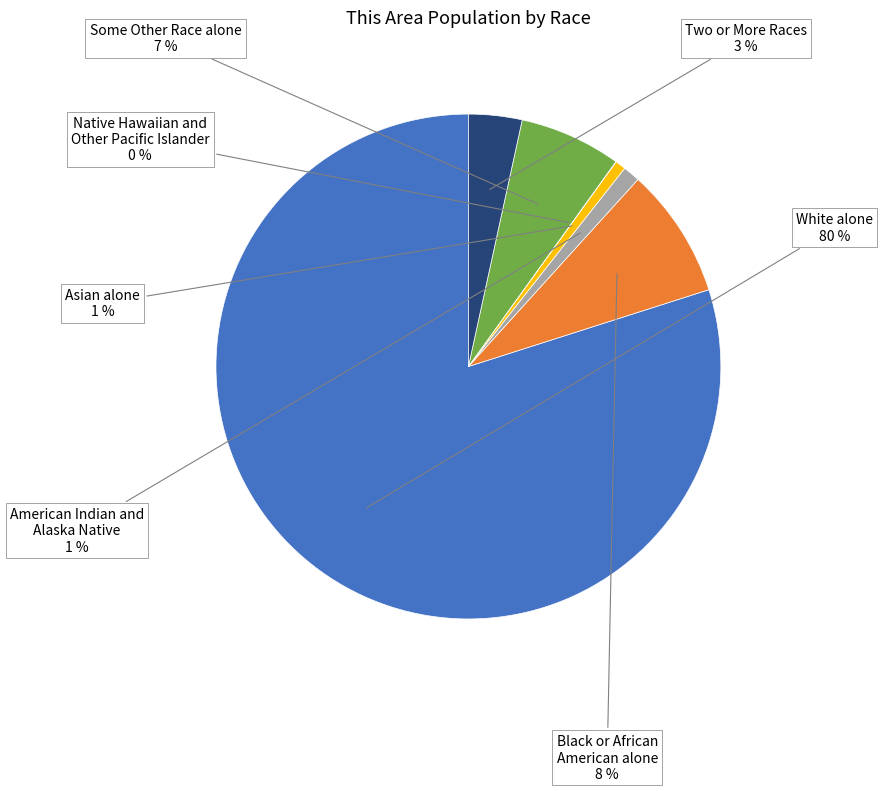

Is there a majority slice in this chart?

Yes